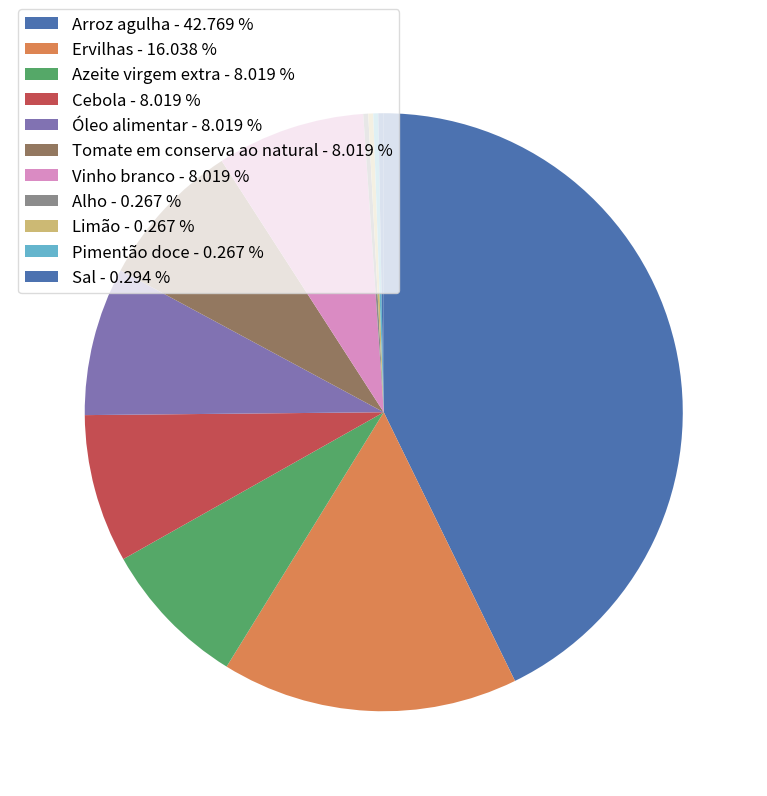

What portion of the pie excludes Óleo alimentar?

92.0%